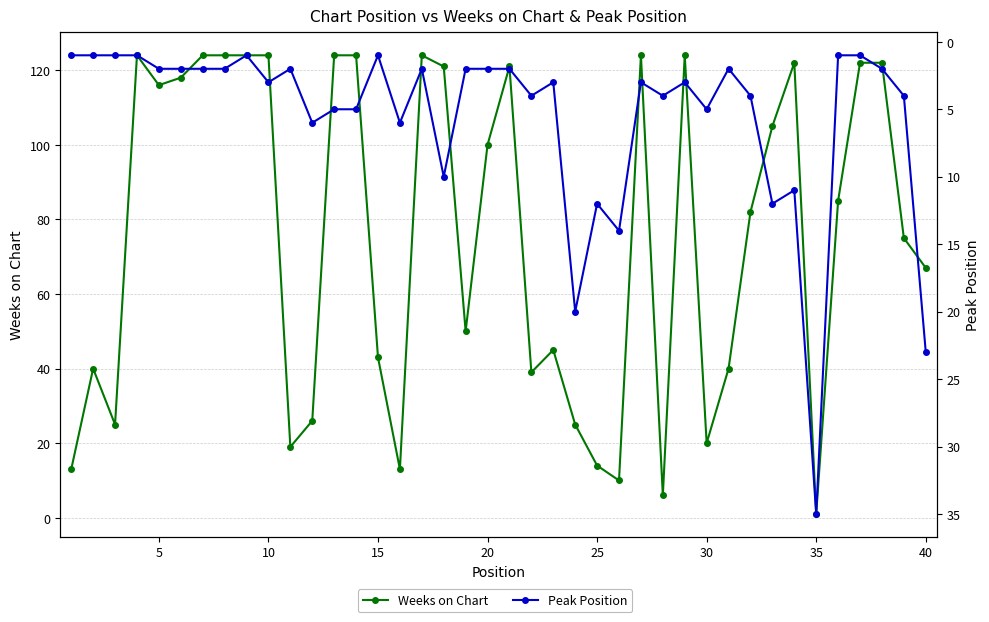

Is the value of Weeks on Chart at 17 greater than the value of Peak Position at 11?

Yes